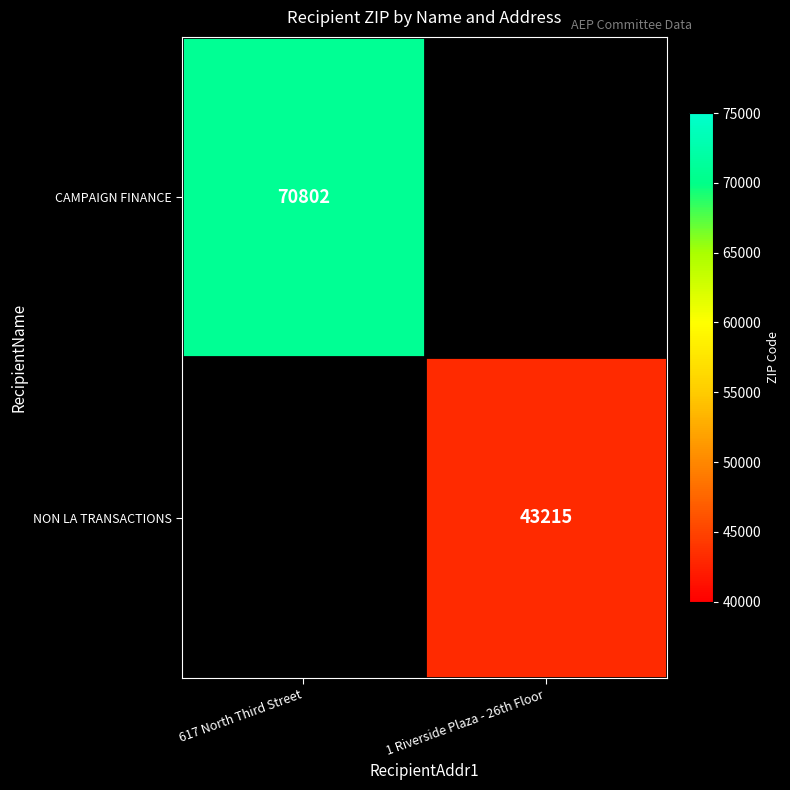

Is it true that CAMPAIGN FINANCE equals 70802 at 617 North Third Street?

True